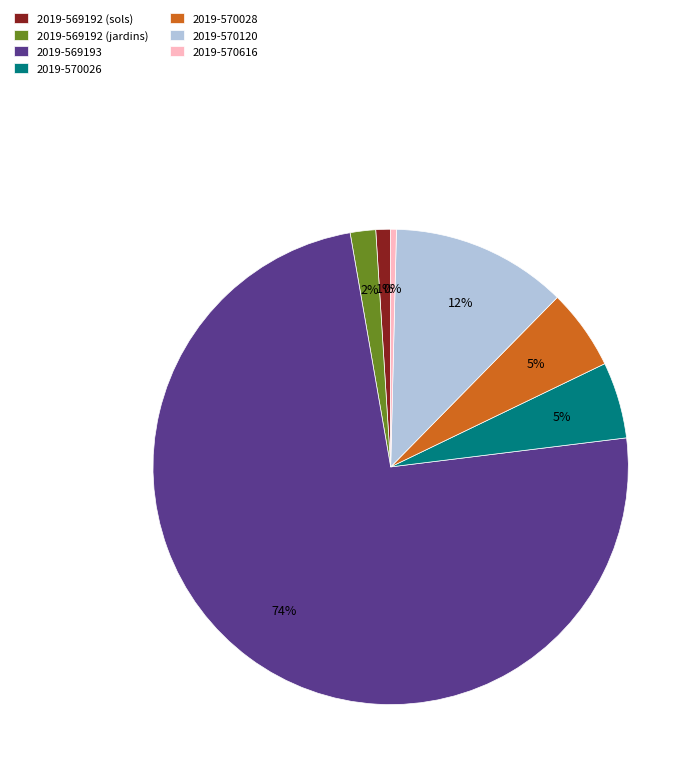

To the nearest percent, what is the difference between the 2019-569192 (sols) and 2019-570026 slice percentages?

4%